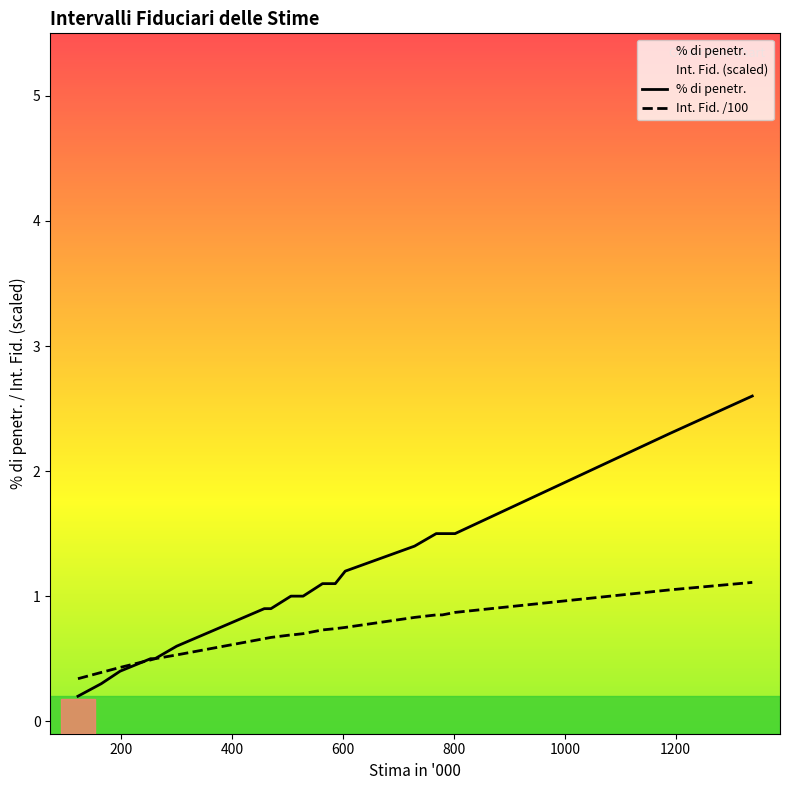

Reading left to right, list all the values displayed in this chart.

% di penetr.: 0.2	0.3	0.4	0.5	0.5	0.6	0.9	0.9	1.0	1.0	1.0	1.1	1.1	1.2	1.4	1.5	1.5	1.5	2.3	2.6
Int. Fid. /100: 0.3	0.4	0.4	0.5	0.5	0.5	0.7	0.7	0.7	0.7	0.7	0.7	0.7	0.8	0.8	0.8	0.8	0.9	1.1	1.1